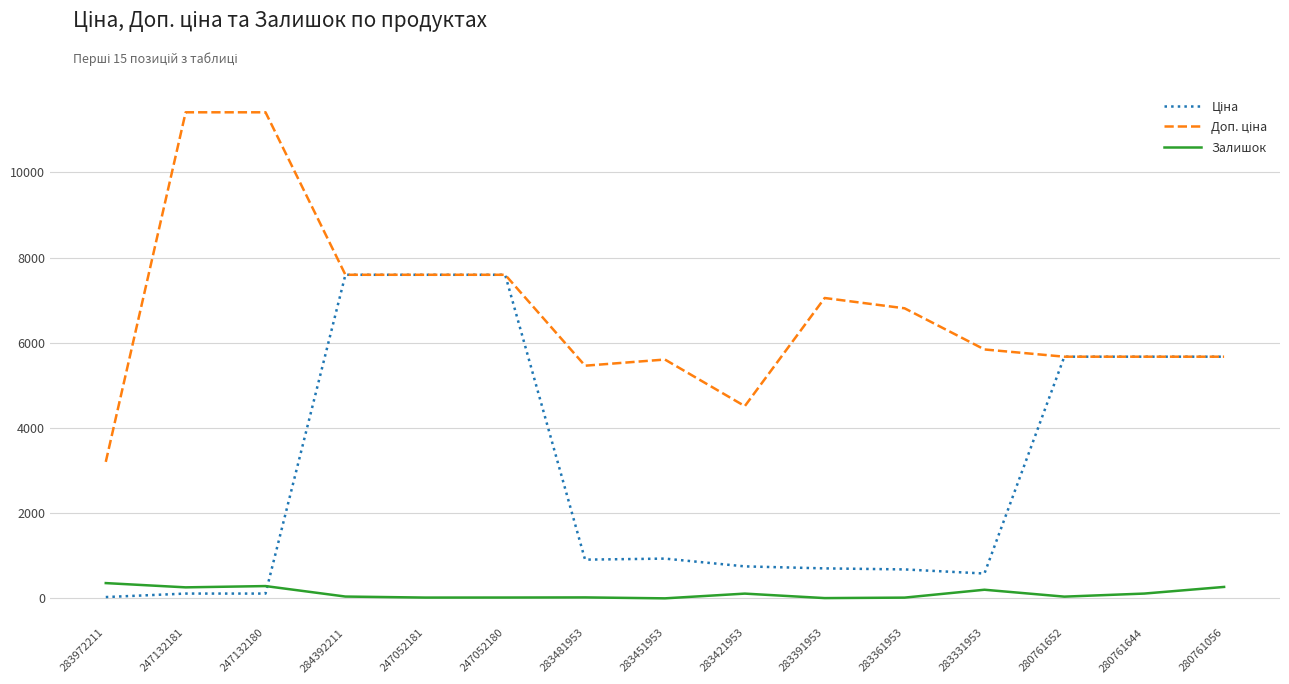

What is the maximum value for Залишок?

360.0